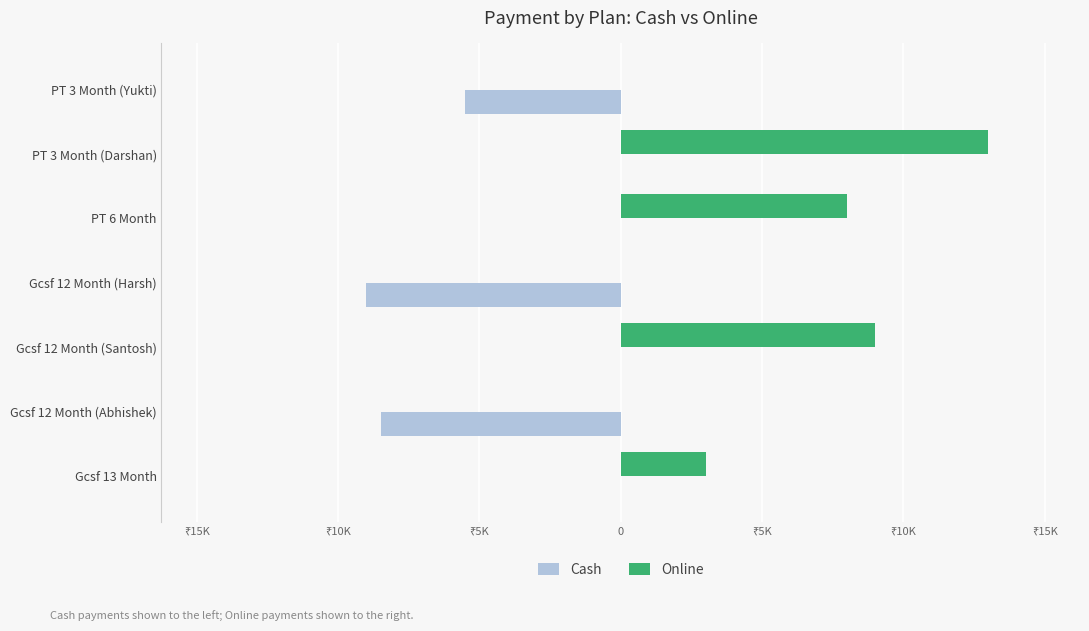

What are all the series names shown in the legend?

Cash, Online